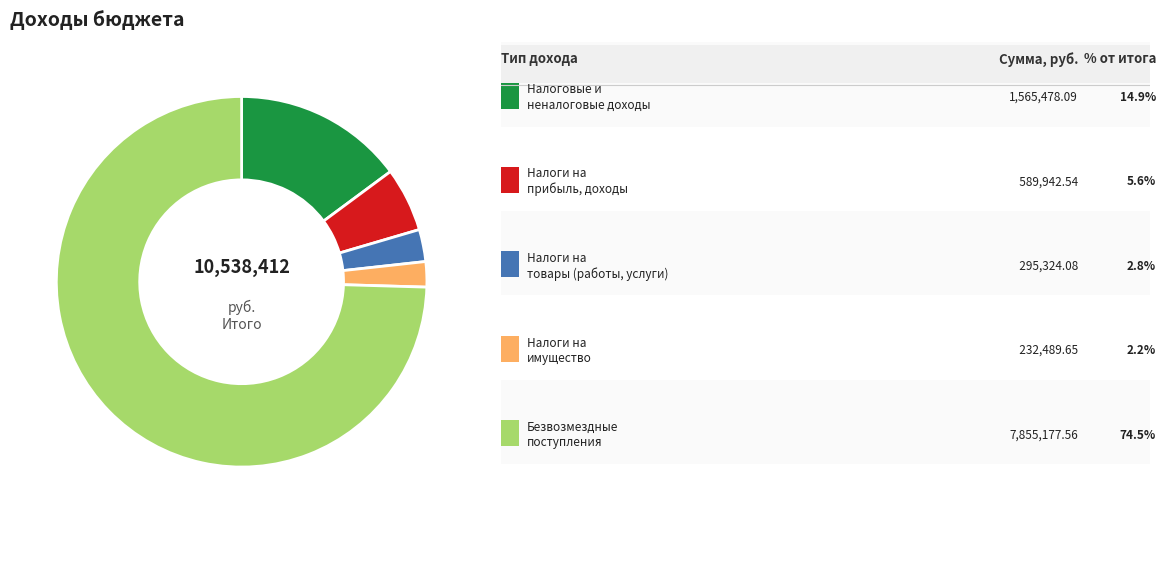

Is there a majority slice in this chart?

Yes